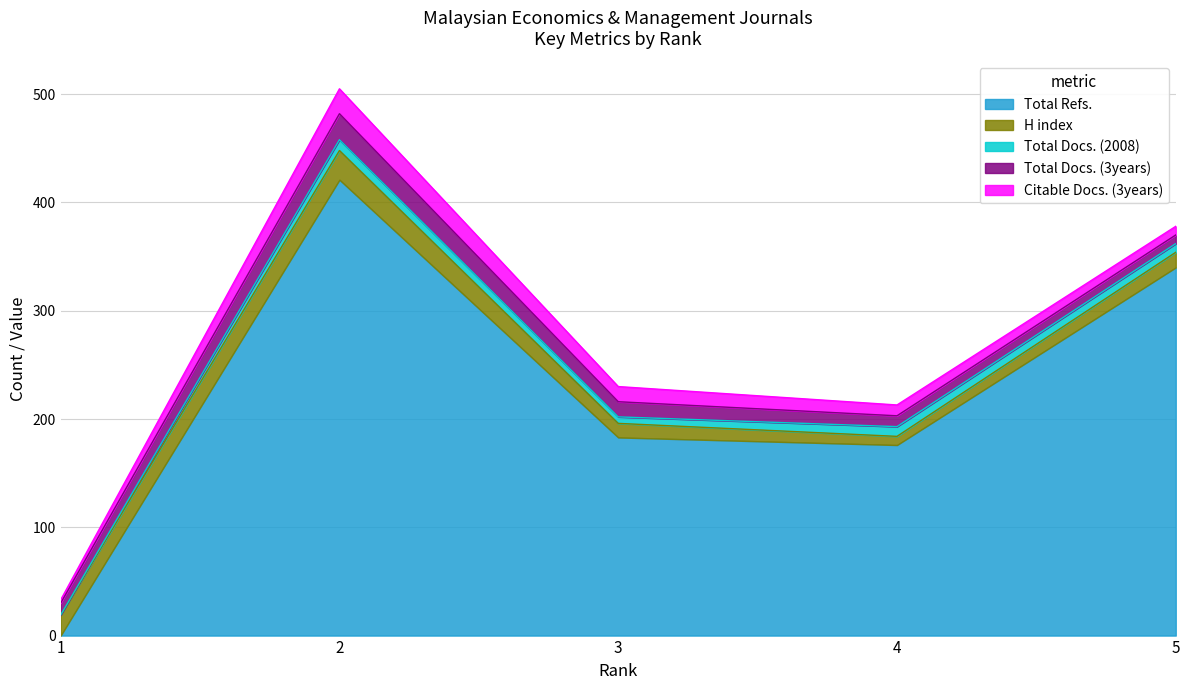

How many times do Total Docs. (2008) and H index cross each other?

2